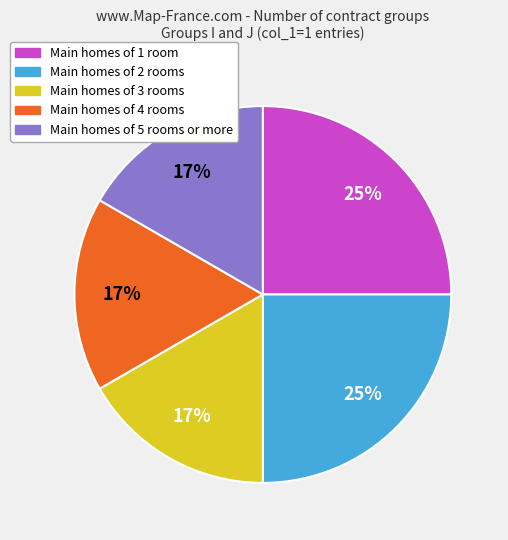

Count the number of slices in the pie.

5